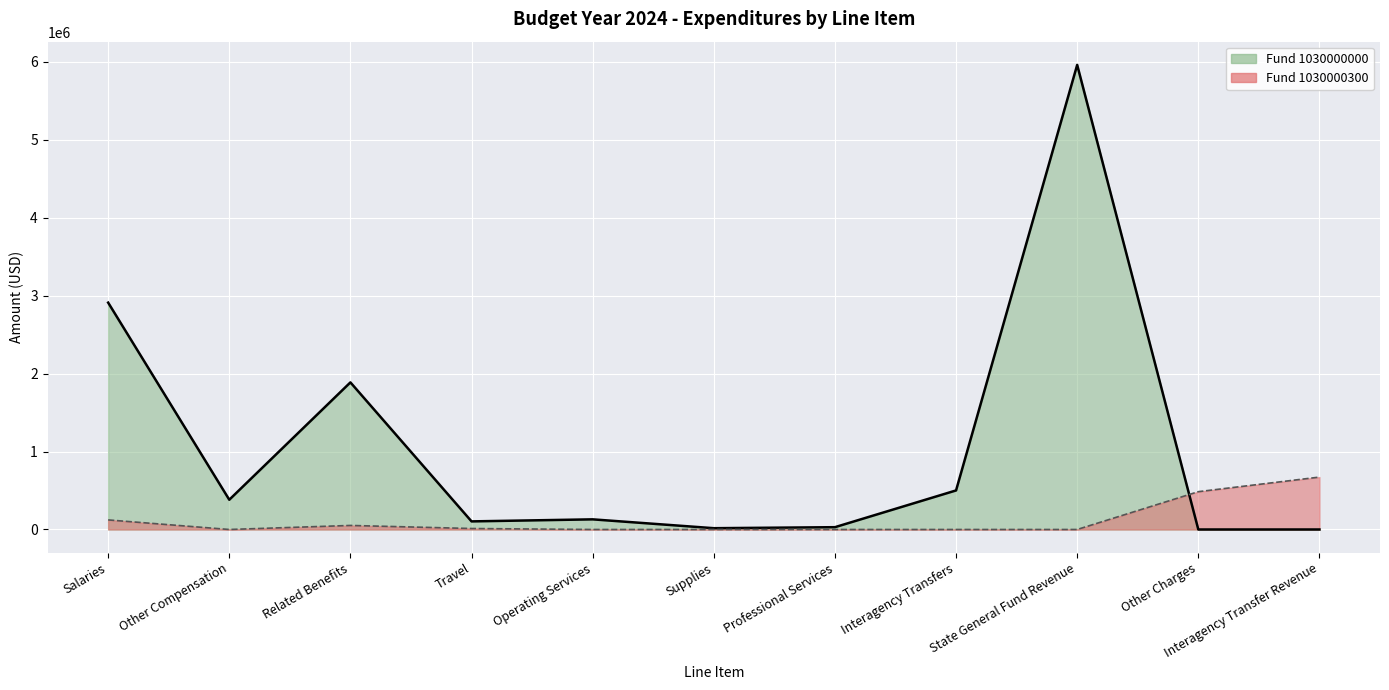

What is the value of the Fund 1030000300 point at the 3rd from the left?

51845